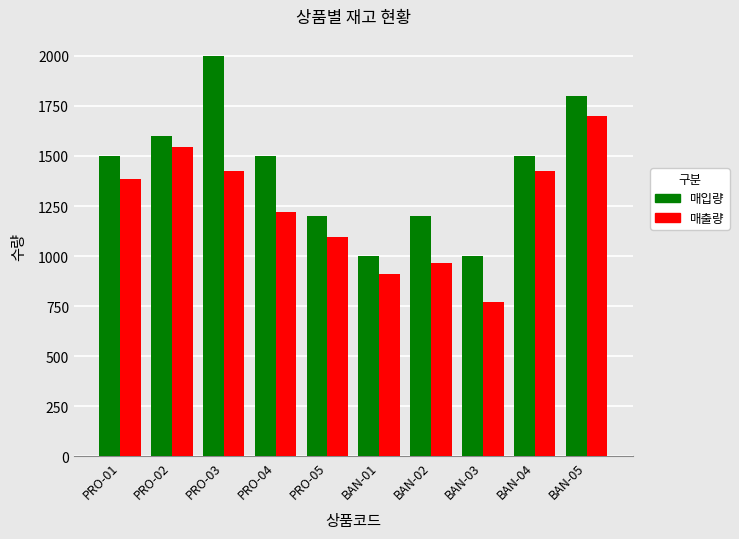

At how many categories does at least one series exceed 1335?

6